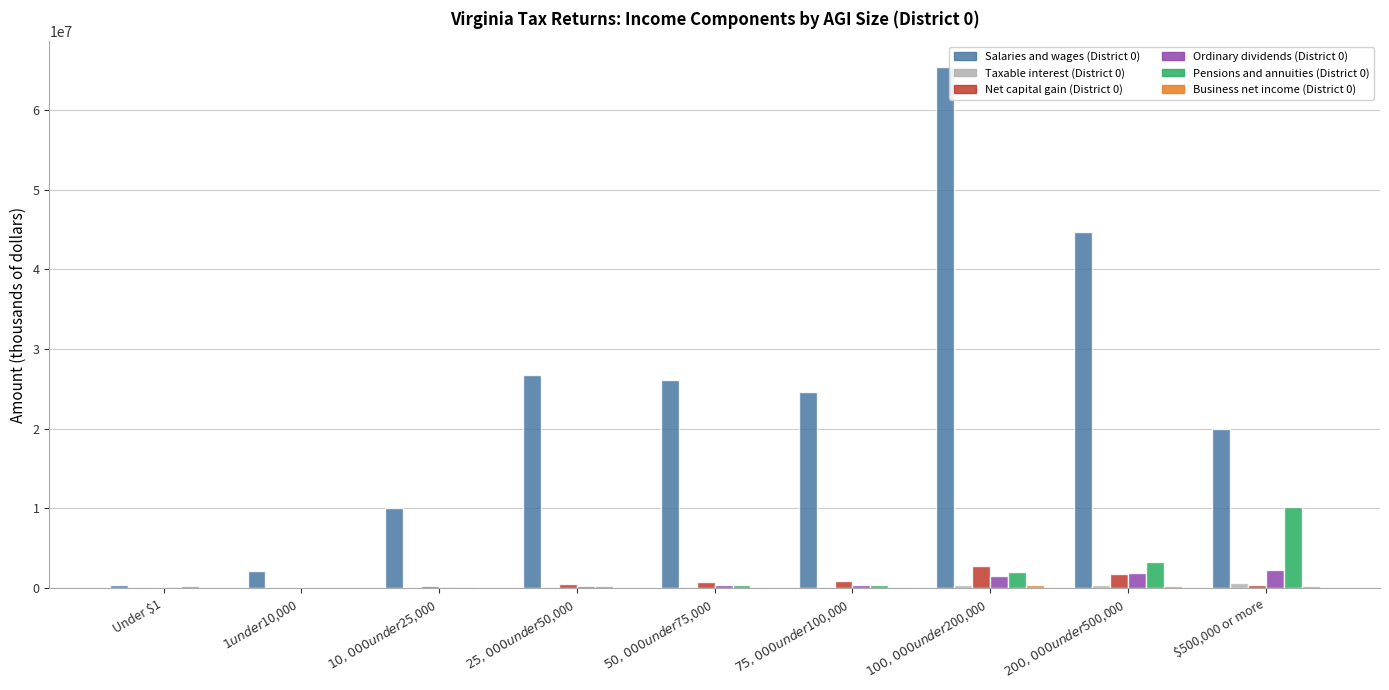

What is the maximum value shown in the chart?

65367462